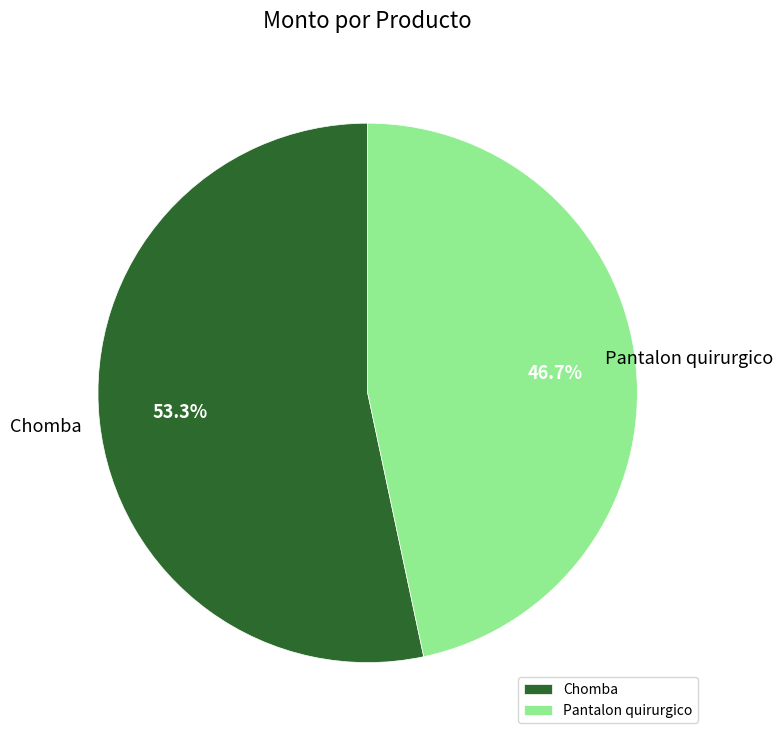

What percentage do Pantalon quirurgico and Chomba together represent?

100.0%